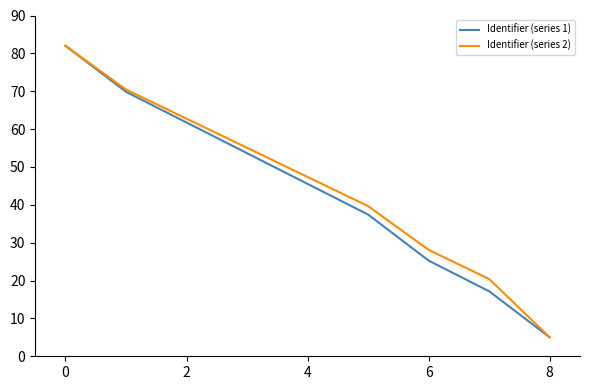

What is the highest value of the Identifier (series 2) series?

82.0